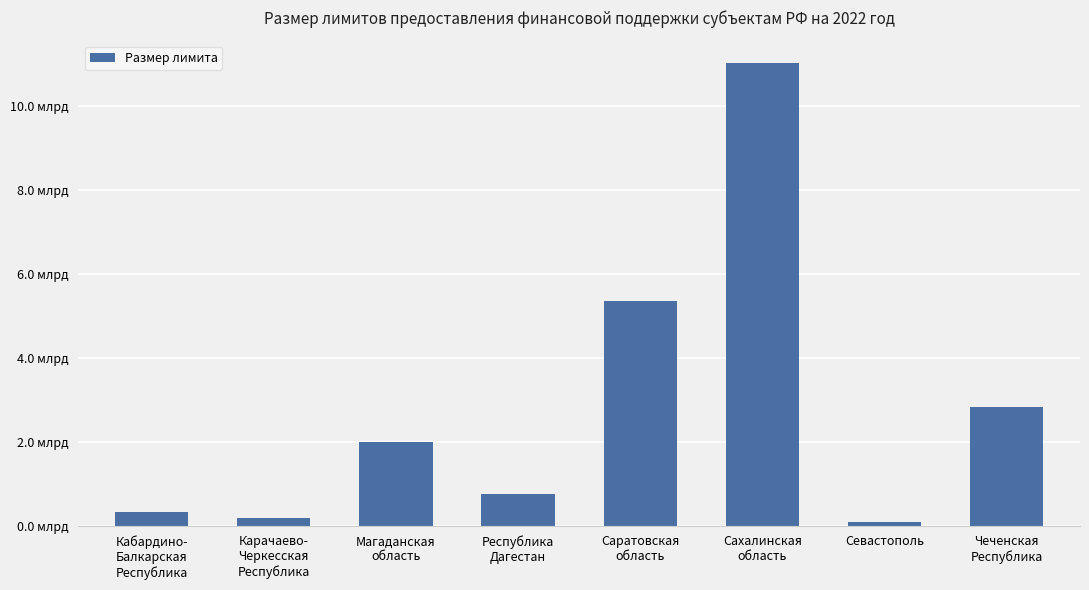

Does the chart contain any negative values?

No